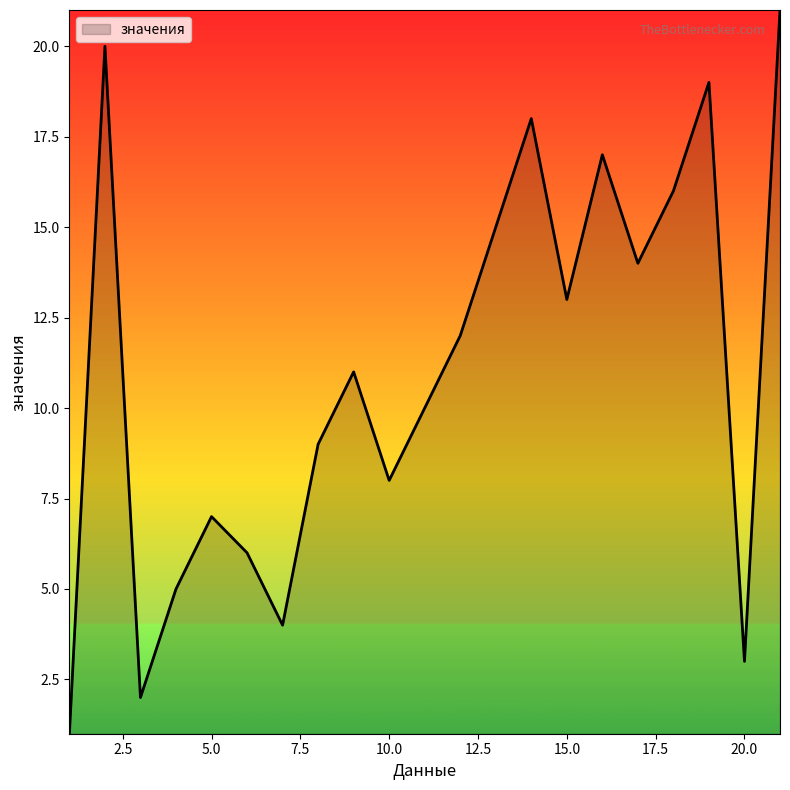

What is the difference between the maximum and minimum values?

20